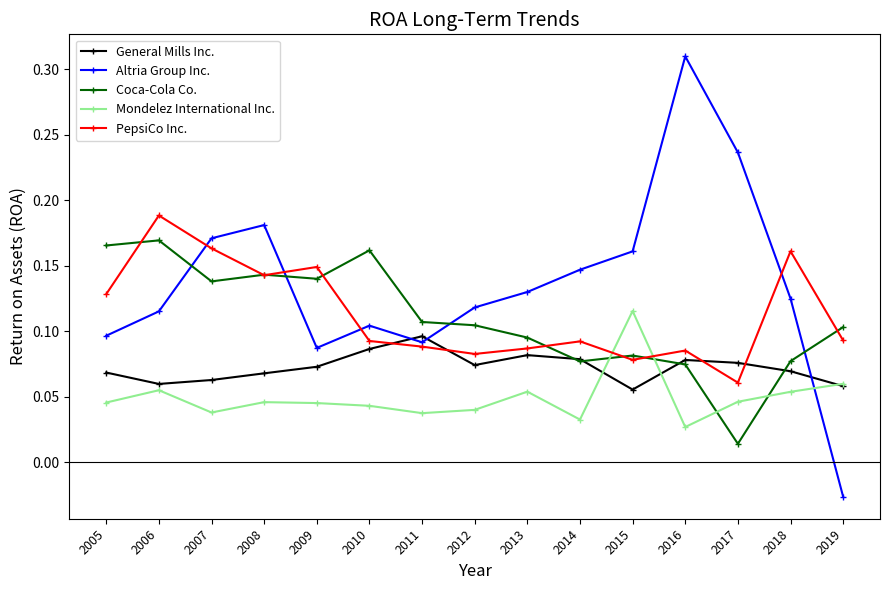

Which series changed the most between 2012 and 2019?

Altria Group Inc.